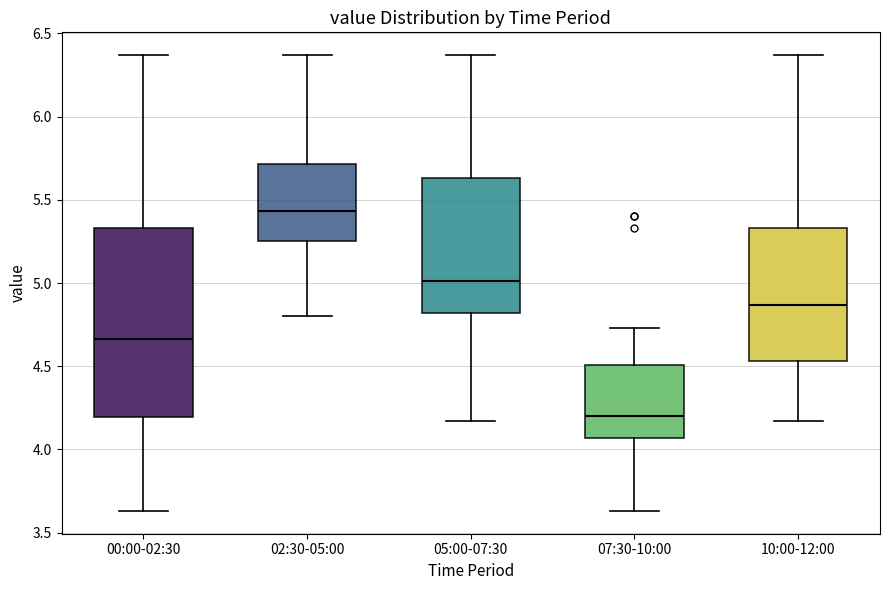

Comparing the boxes themselves (not the whiskers), which one is the tallest?

00:00-02:30